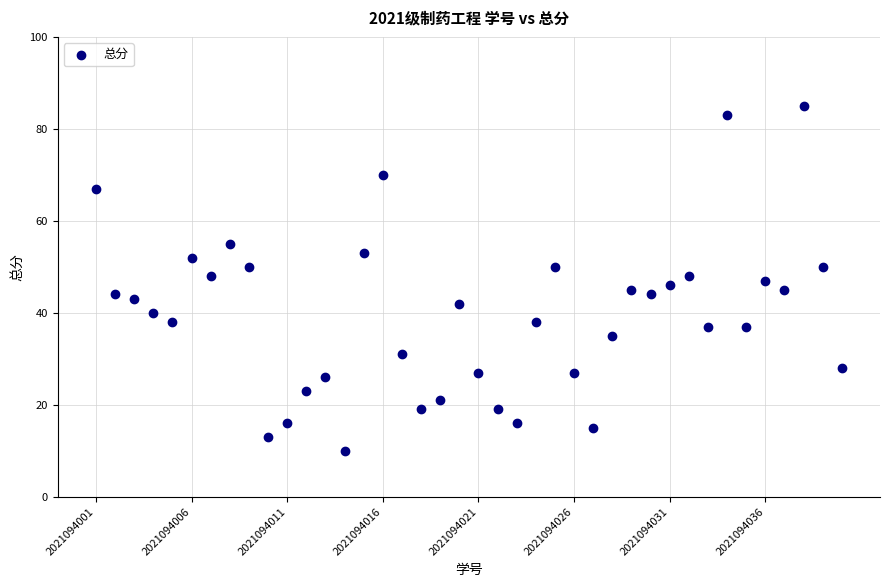

What is the range of Y values (max minus min)?

75